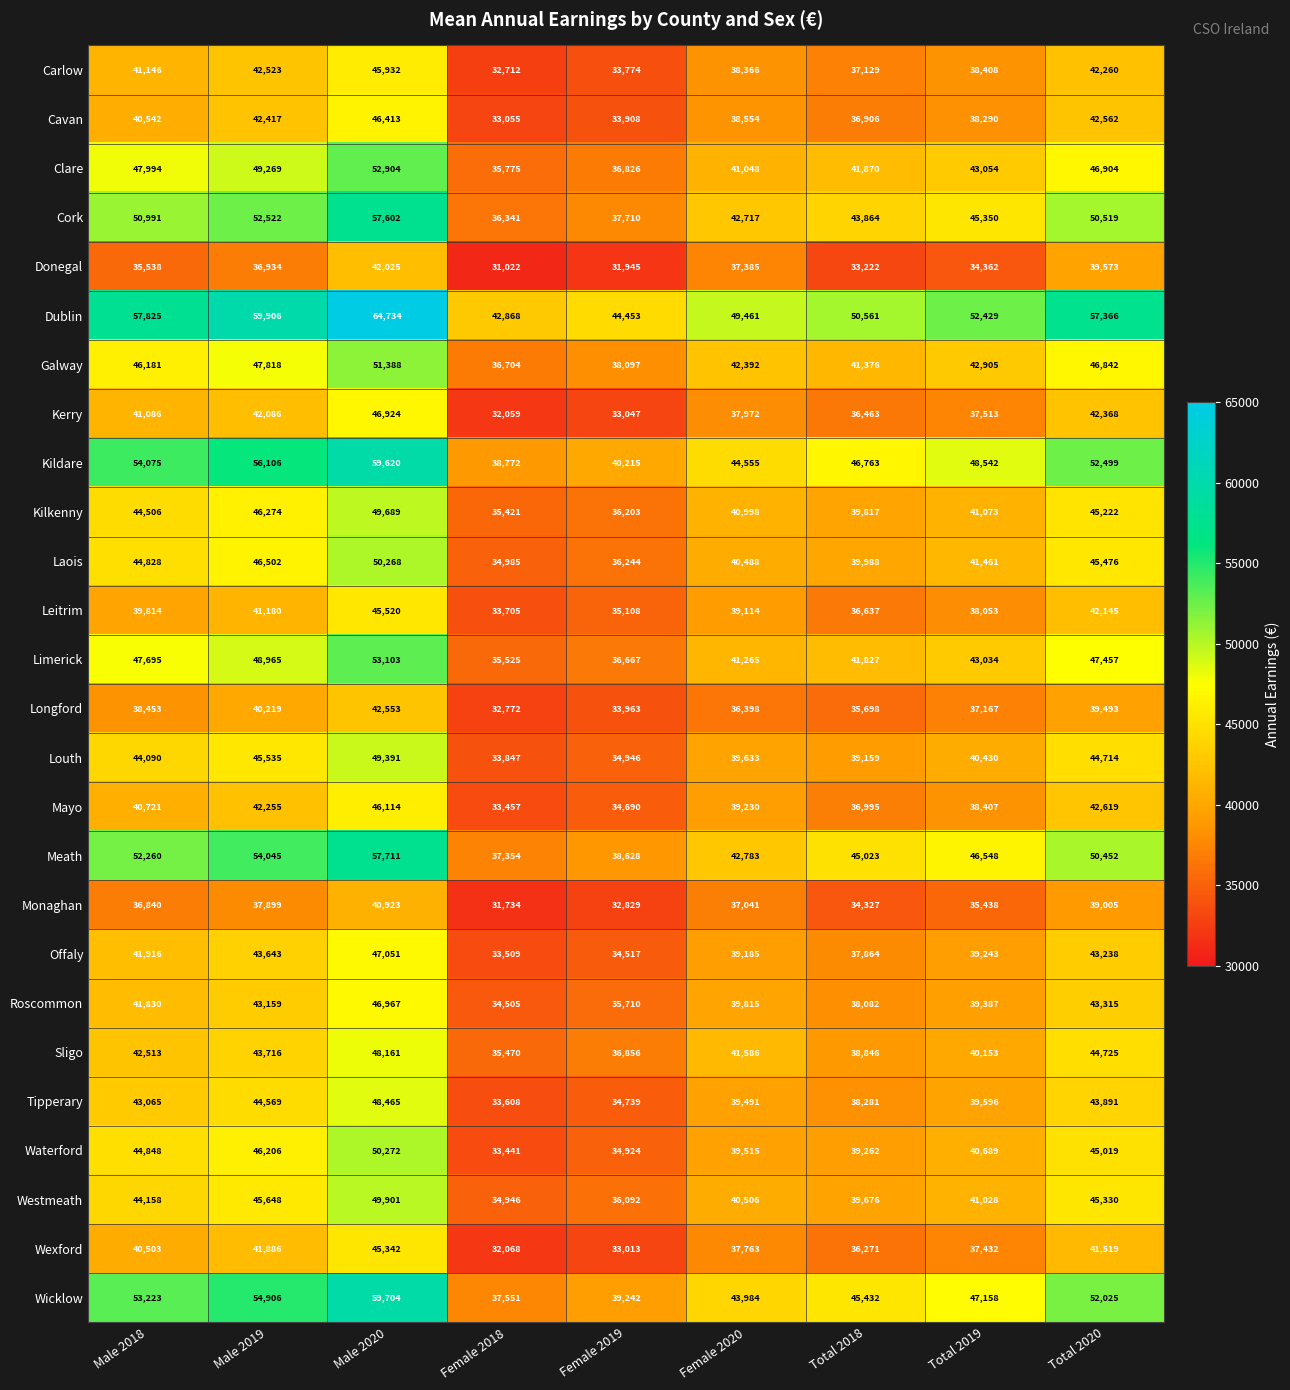

Is it true that Westmeath equals 61281 at Total 2018?

False